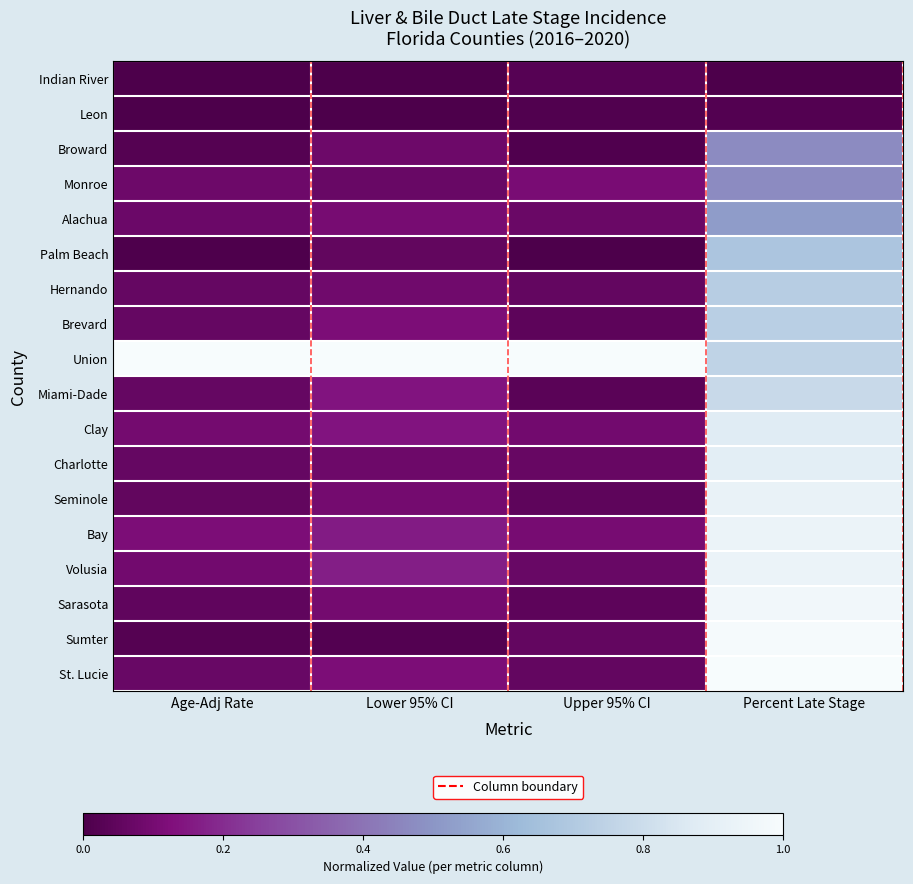

Reading left to right, transcribe all the data shown in this chart.

Indian River: Age-Adj Rate=0.0	Lower 95% CI=0.0	Upper 95% CI=0.0	Percent Late Stage=0.0
Leon: Age-Adj Rate=0.0	Lower 95% CI=0.0	Upper 95% CI=0.0	Percent Late Stage=0.0
Broward: Age-Adj Rate=0.0	Lower 95% CI=0.1	Upper 95% CI=0.0	Percent Late Stage=0.5
Monroe: Age-Adj Rate=0.1	Lower 95% CI=0.1	Upper 95% CI=0.1	Percent Late Stage=0.5
Alachua: Age-Adj Rate=0.1	Lower 95% CI=0.1	Upper 95% CI=0.1	Percent Late Stage=0.5
Palm Beach: Age-Adj Rate=0.0	Lower 95% CI=0.1	Upper 95% CI=0.0	Percent Late Stage=0.7
Hernando: Age-Adj Rate=0.1	Lower 95% CI=0.1	Upper 95% CI=0.1	Percent Late Stage=0.7
Brevard: Age-Adj Rate=0.1	Lower 95% CI=0.1	Upper 95% CI=0.0	Percent Late Stage=0.7
Union: Age-Adj Rate=1.0	Lower 95% CI=1.0	Upper 95% CI=1.0	Percent Late Stage=0.8
Miami-Dade: Age-Adj Rate=0.1	Lower 95% CI=0.1	Upper 95% CI=0.0	Percent Late Stage=0.8
Clay: Age-Adj Rate=0.1	Lower 95% CI=0.1	Upper 95% CI=0.1	Percent Late Stage=0.9
Charlotte: Age-Adj Rate=0.1	Lower 95% CI=0.1	Upper 95% CI=0.1	Percent Late Stage=0.9
Seminole: Age-Adj Rate=0.1	Lower 95% CI=0.1	Upper 95% CI=0.0	Percent Late Stage=0.9
Bay: Age-Adj Rate=0.1	Lower 95% CI=0.2	Upper 95% CI=0.1	Percent Late Stage=0.9
Volusia: Age-Adj Rate=0.1	Lower 95% CI=0.2	Upper 95% CI=0.1	Percent Late Stage=0.9
Sarasota: Age-Adj Rate=0.0	Lower 95% CI=0.1	Upper 95% CI=0.0	Percent Late Stage=1.0
Sumter: Age-Adj Rate=0.0	Lower 95% CI=0.0	Upper 95% CI=0.1	Percent Late Stage=1.0
St. Lucie: Age-Adj Rate=0.1	Lower 95% CI=0.1	Upper 95% CI=0.1	Percent Late Stage=1.0